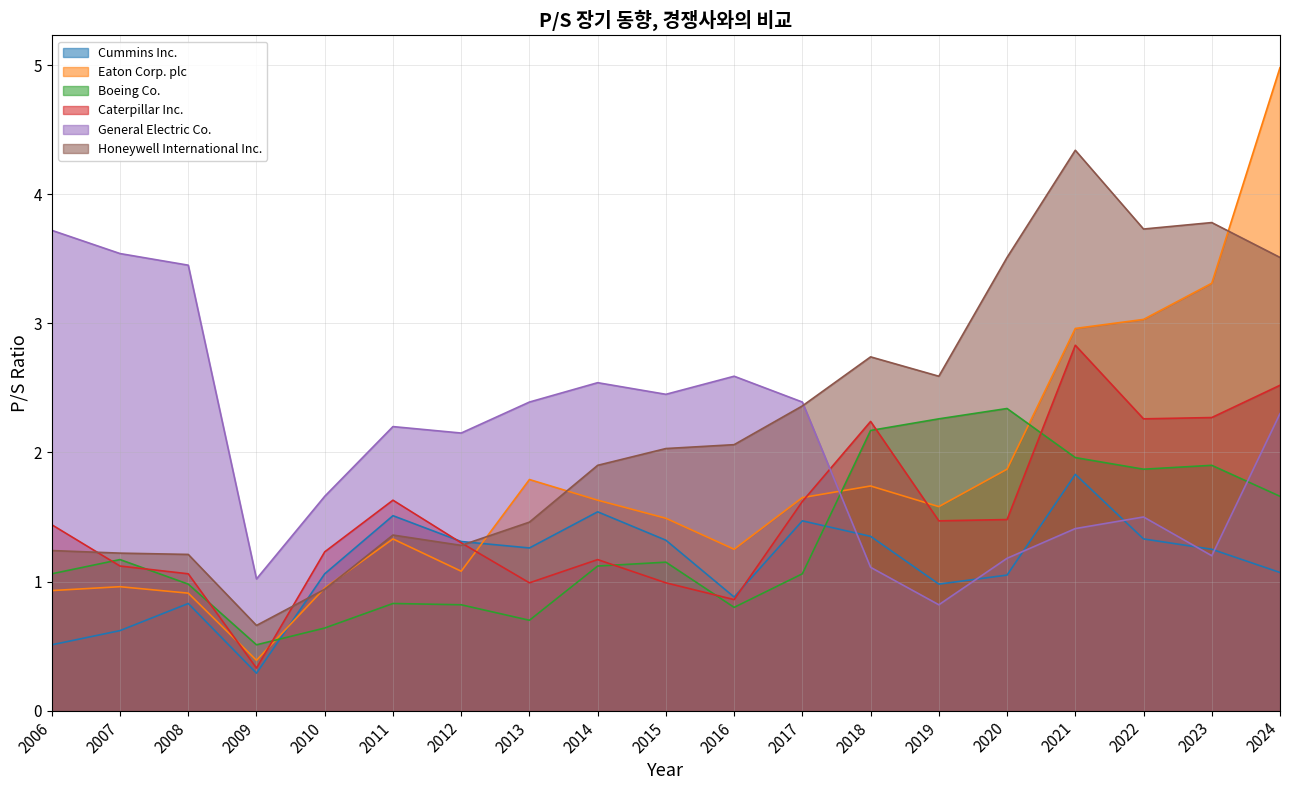

How many intersections are there between Eaton Corp. plc and Caterpillar Inc.?

5